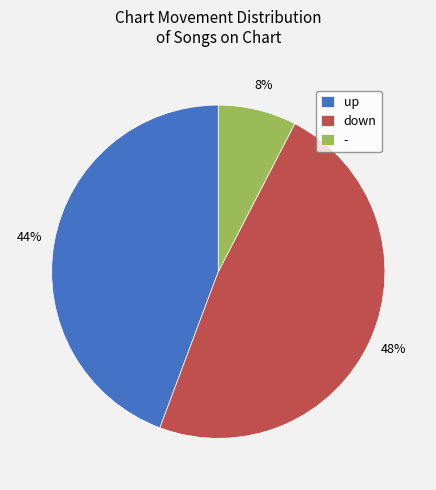

Between down and up, which is larger?

down